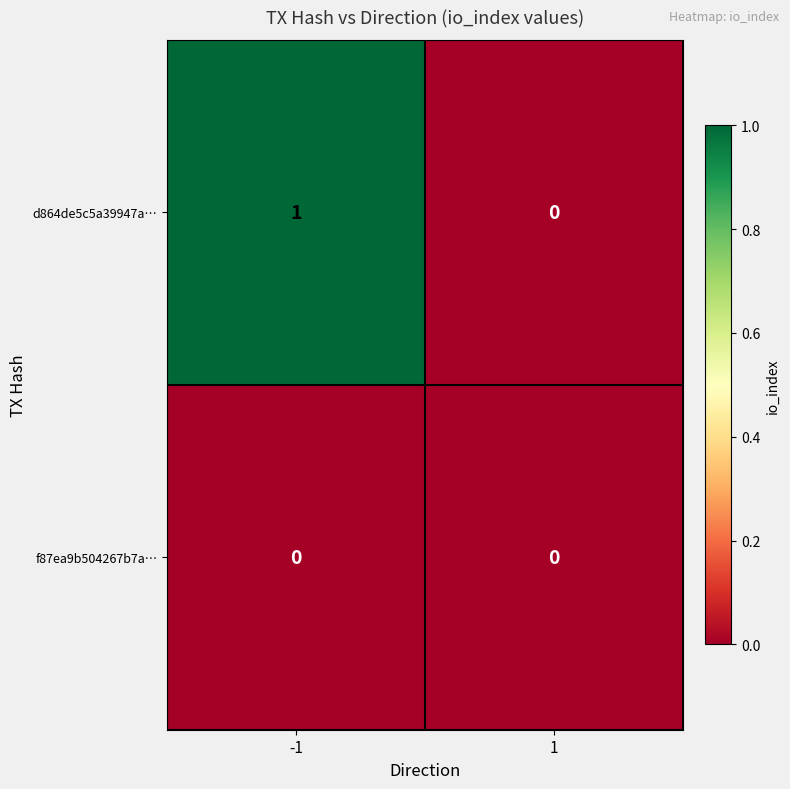

Which series has the largest range (max minus min)?

d864de5c5a39947a…